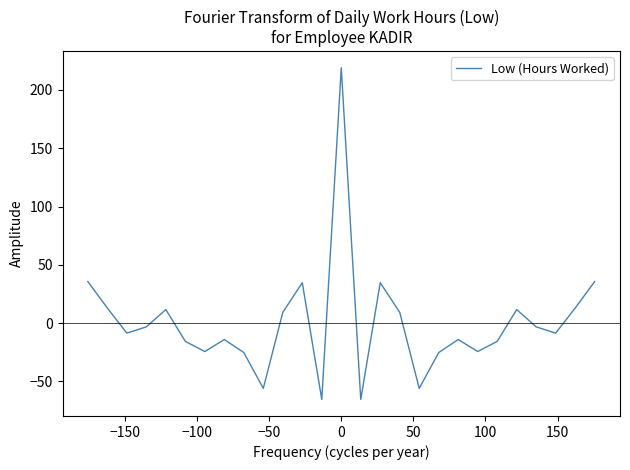

What is the maximum value shown in the chart?

219.1